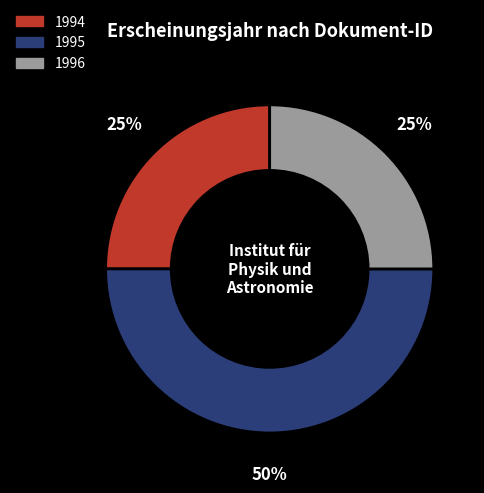

How many slices are in this pie chart?

3